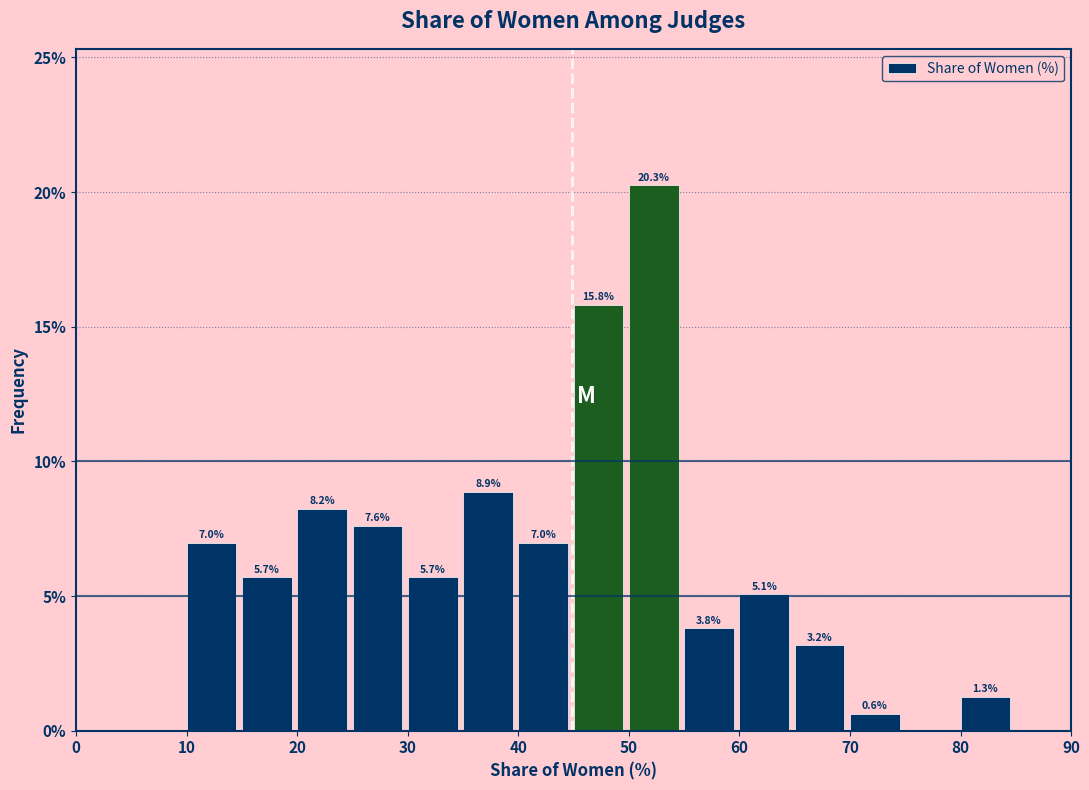

Which range on the x-axis has the tallest bar?

50 to 55